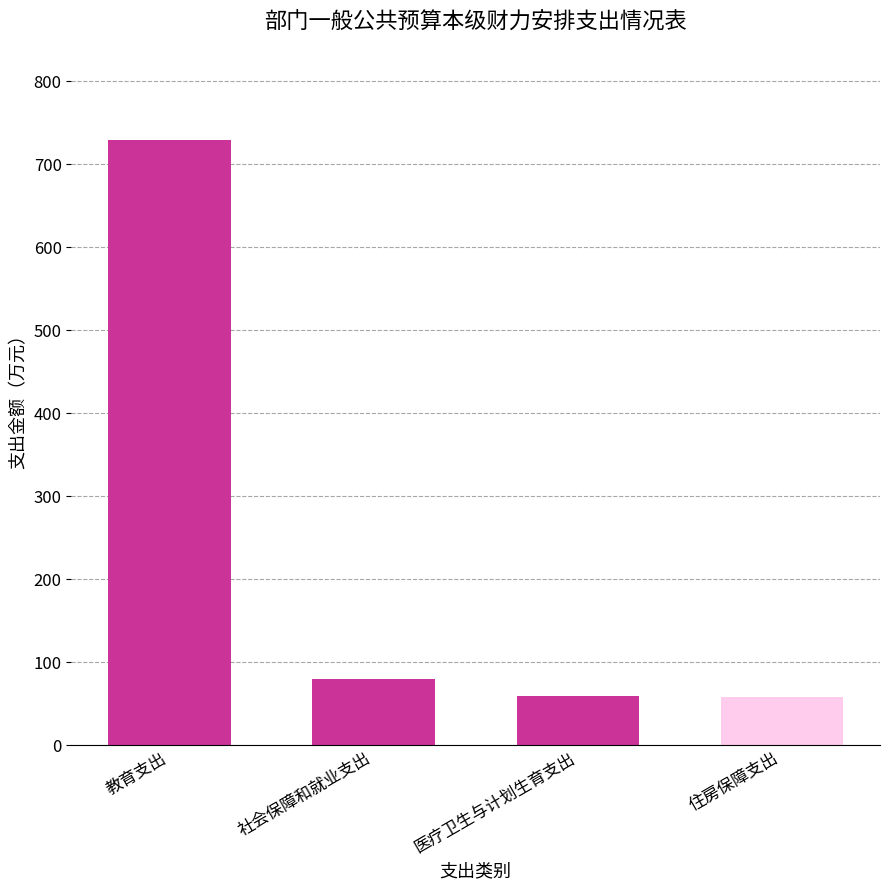

At which label does the data first exceed 79?

教育支出